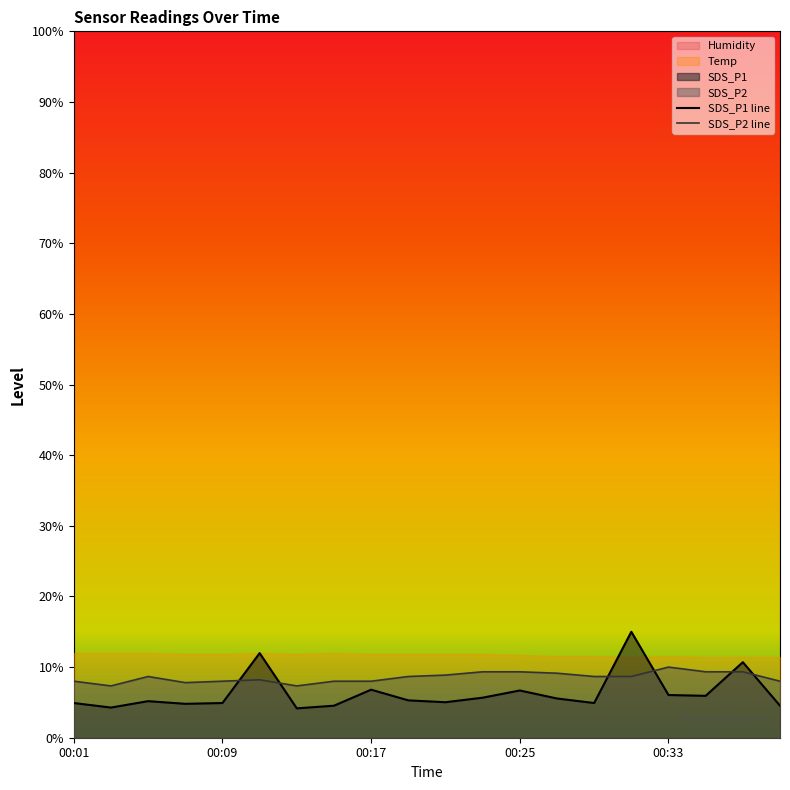

What is the lowest value of the SDS_P1 line series?

4.2